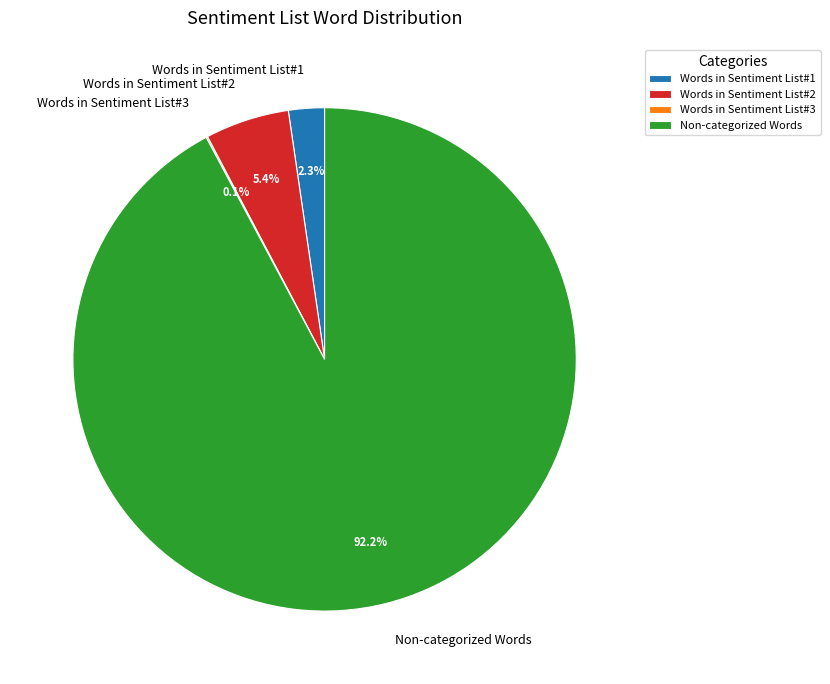

Which slice is the largest?

Non-categorized Words